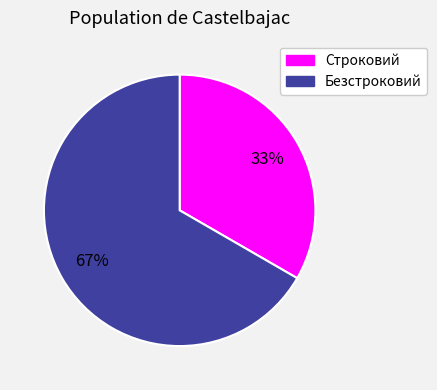

Rank the categories by value from highest to lowest.

Безстроковий, Строковий